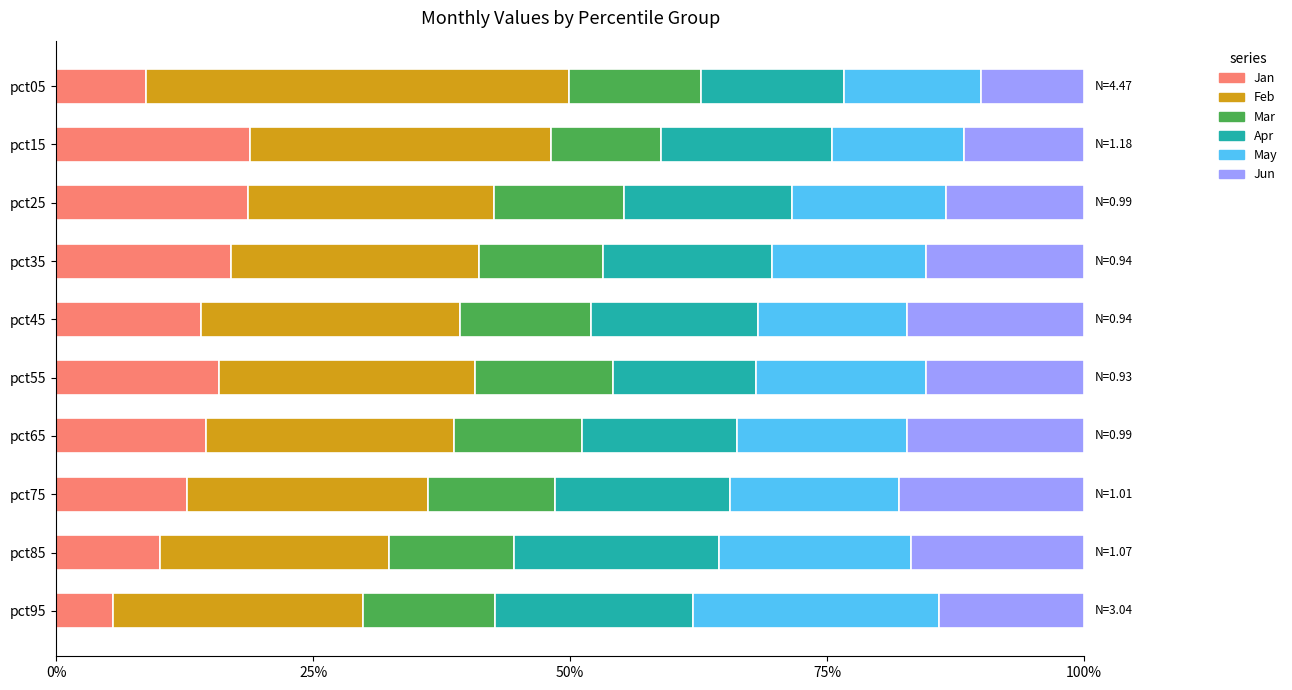

What are all the series names shown in the legend?

Jan, Feb, Mar, Apr, May, Jun